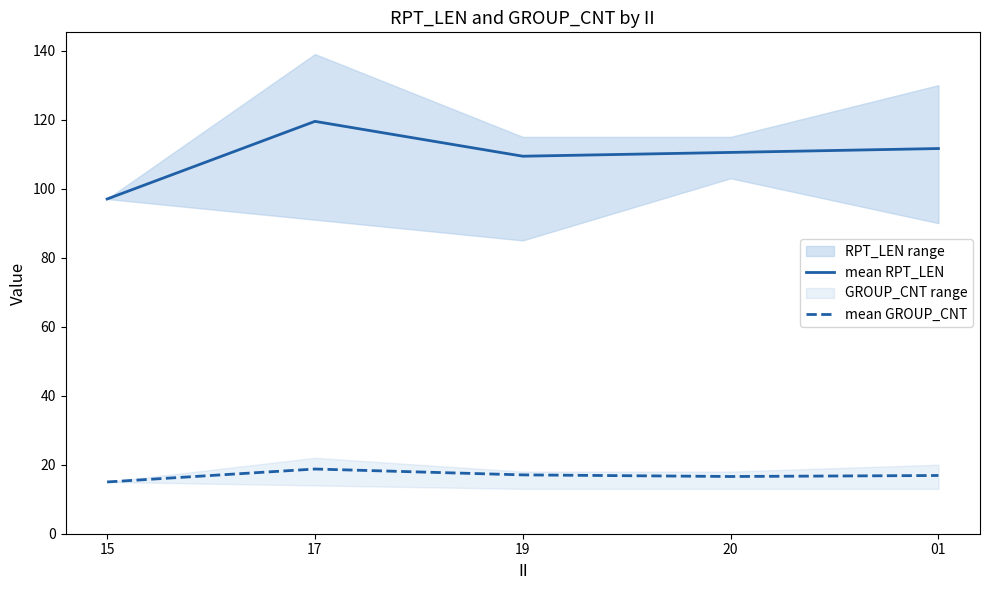

What is the sum of all mean RPT_LEN values?

548.0